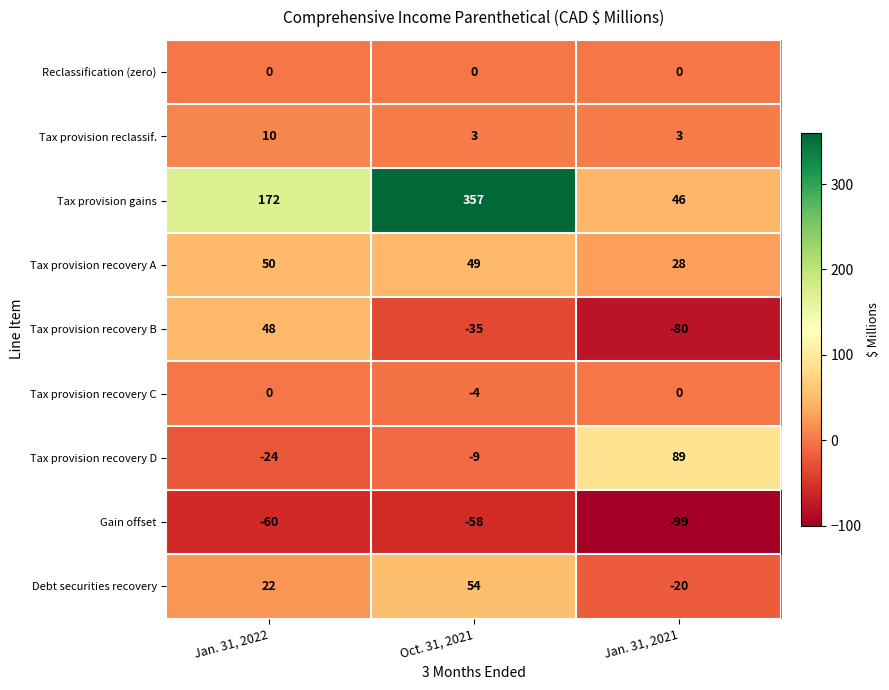

Where is Tax provision recovery C nearest to the value -2?

Jan. 31, 2022